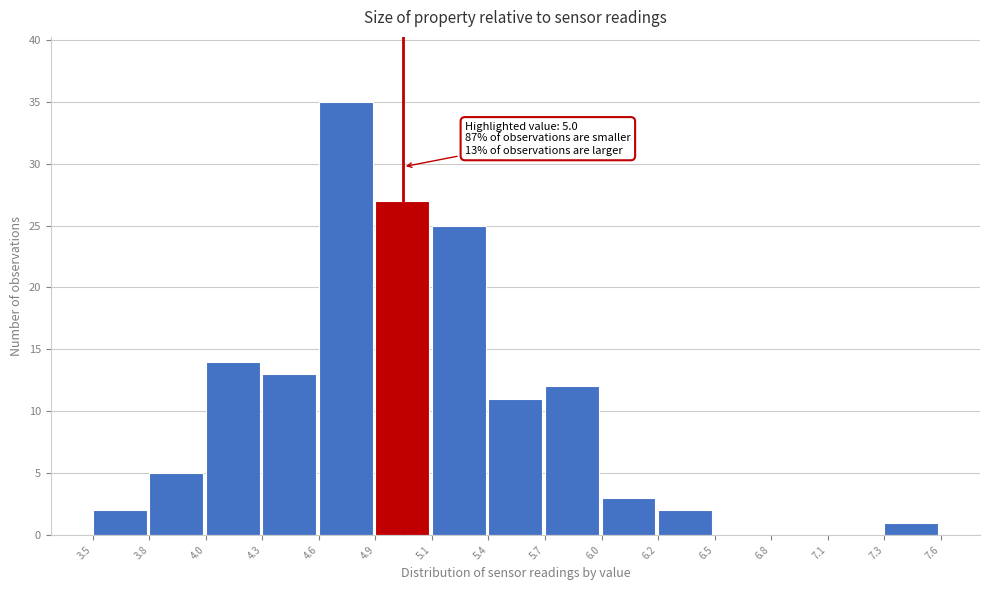

Reading left to right, what are all the values shown in this chart?

3.5=2	3.8=5	4.0=14	4.3=13	4.6=35	4.9=27	5.1=25	5.4=11	5.7=12	6.0=3	6.2=2	6.5=0	6.8=0	7.1=0	7.3=1